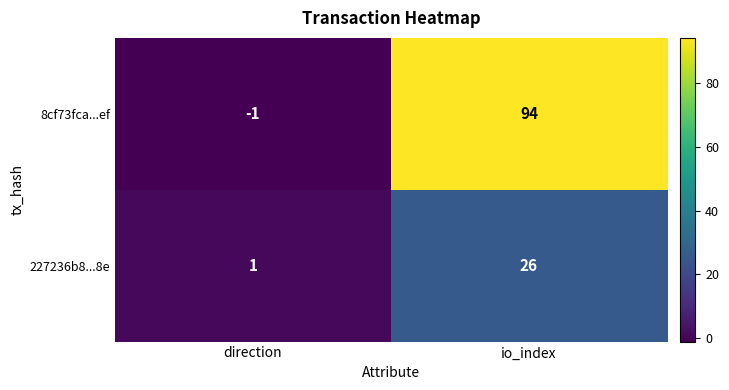

Reading right to left, what are all the values shown in this chart?

8cf73fca...ef: 94	-1
227236b8...8e: 26	1